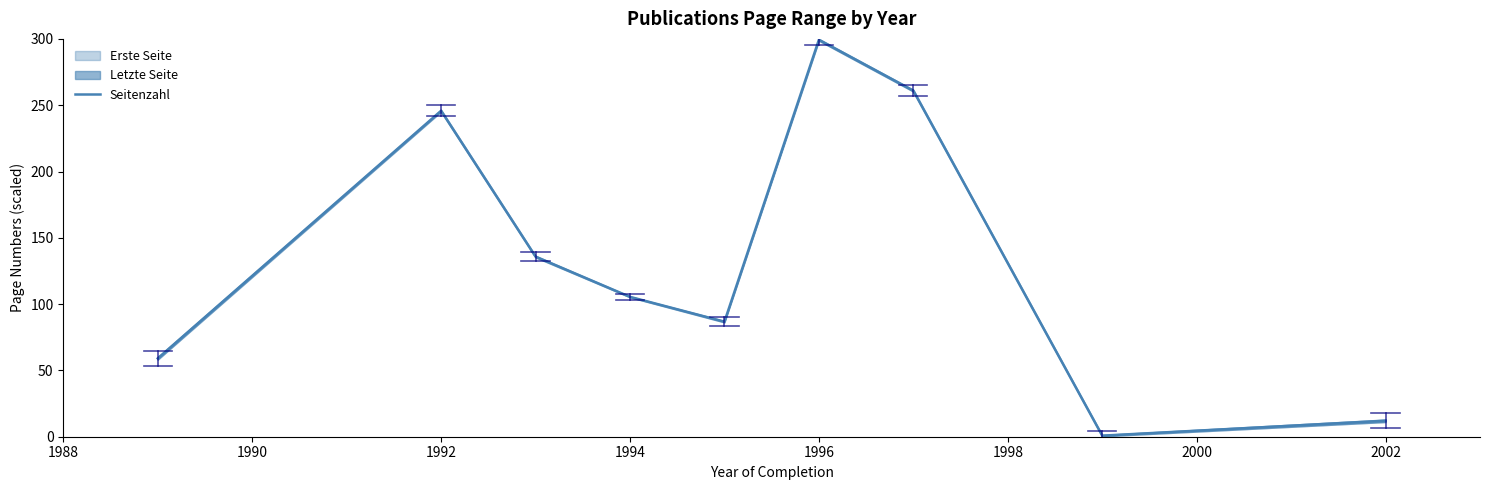

How many points are higher than both their immediate neighbors (excluding endpoints)?

2